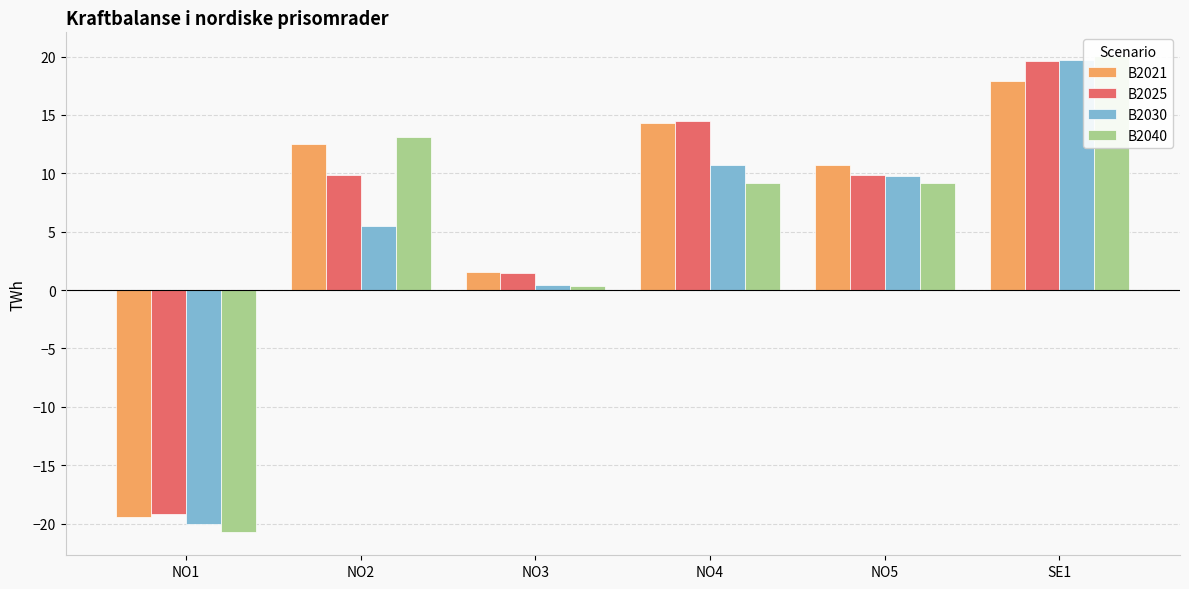

How many bars are there in each group?

4